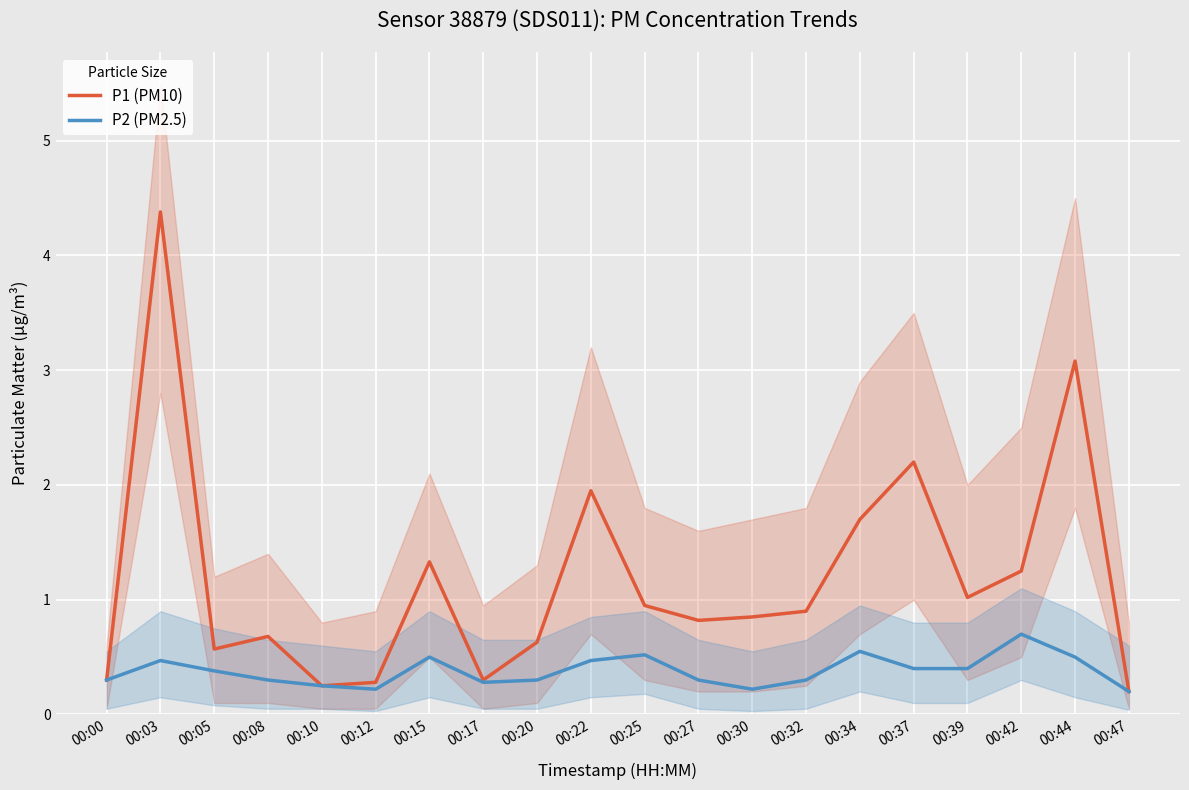

How many lines are shown in the chart?

2